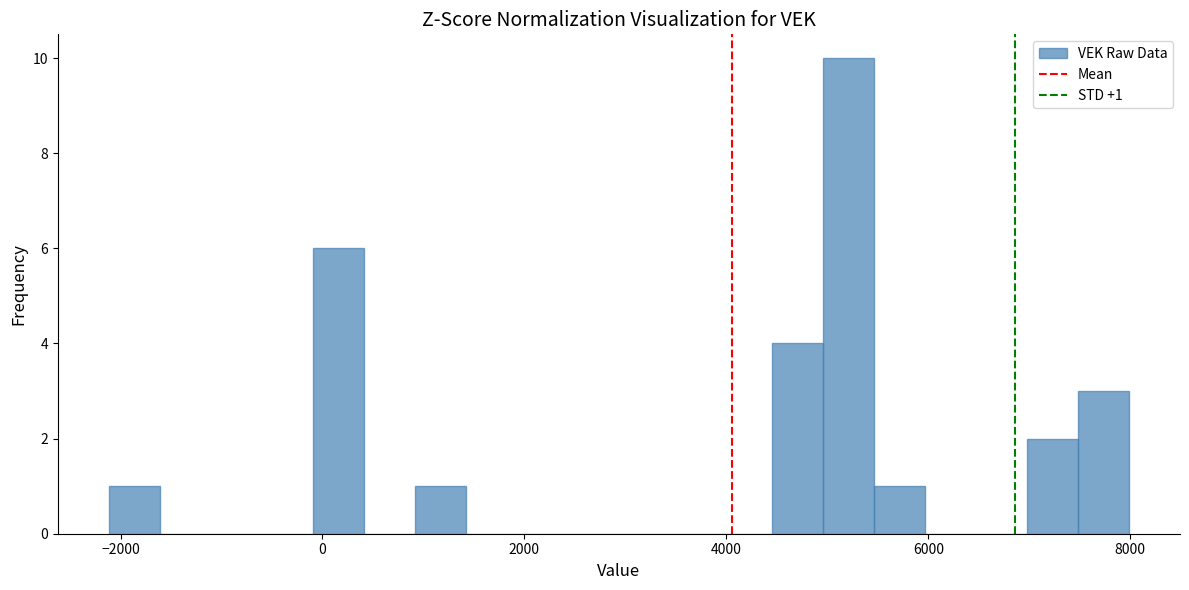

Around what value on the x-axis is the tallest bar? Give the approximate position of its centre, as read against the axis.

5200